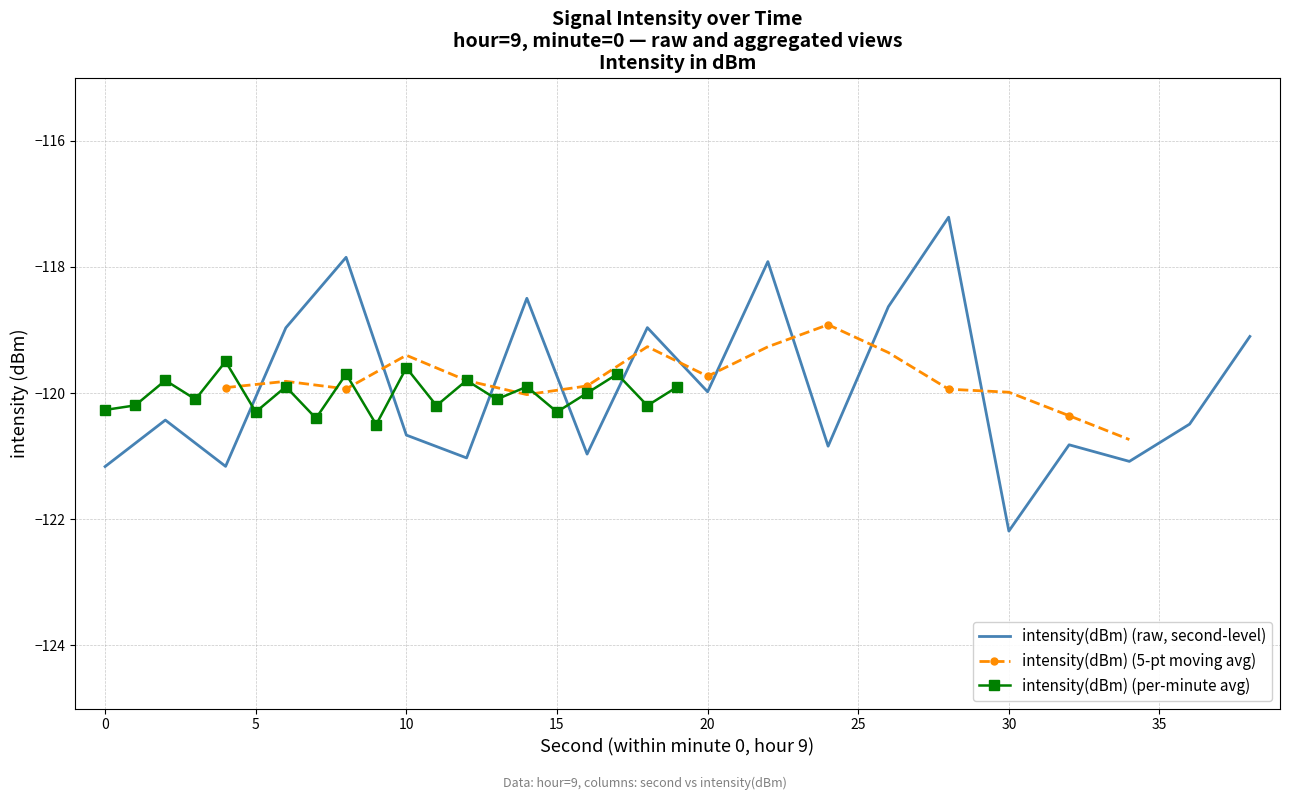

The chart shows a value of -117.8 at 8. True or false?

True